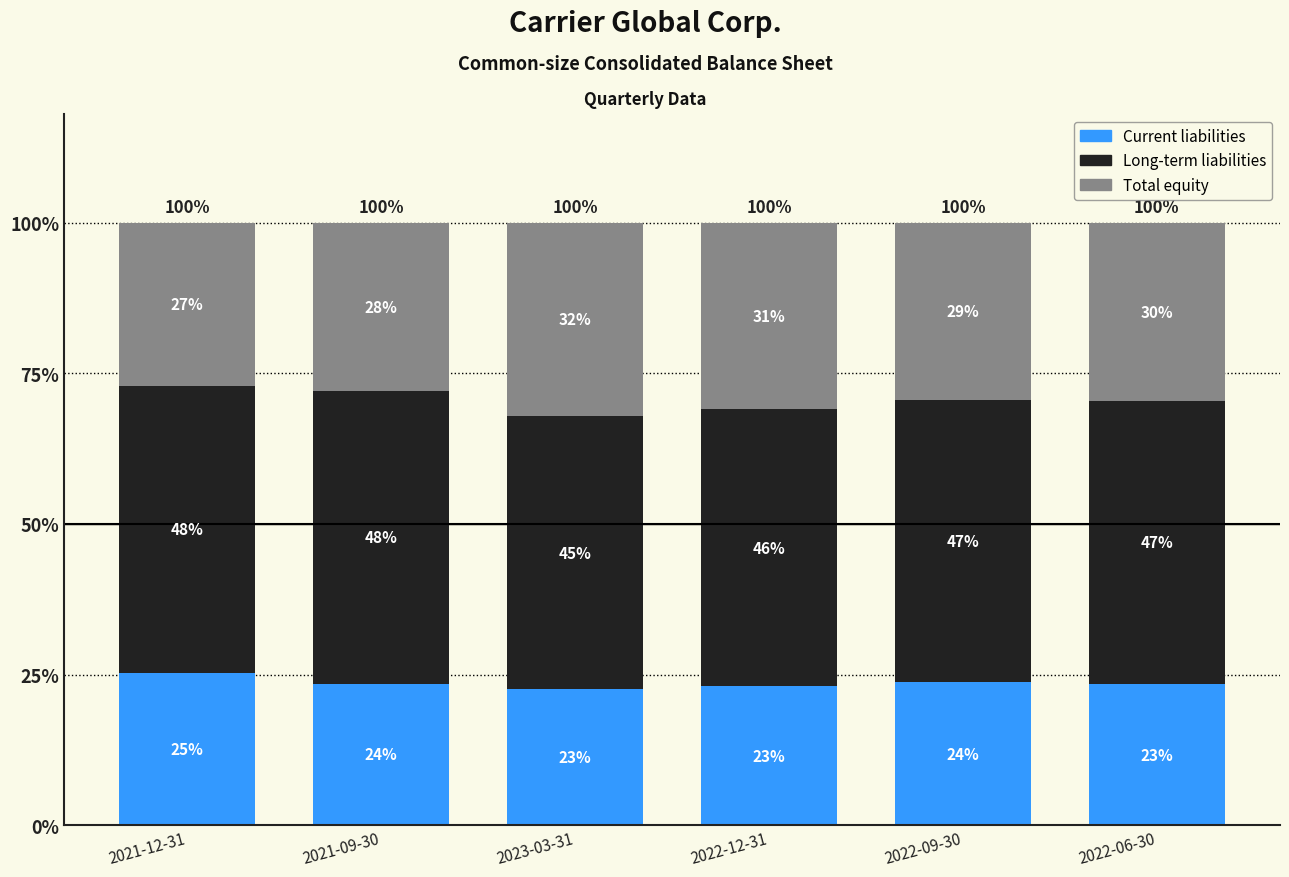

What is the sum of all Total equity values?

1.8